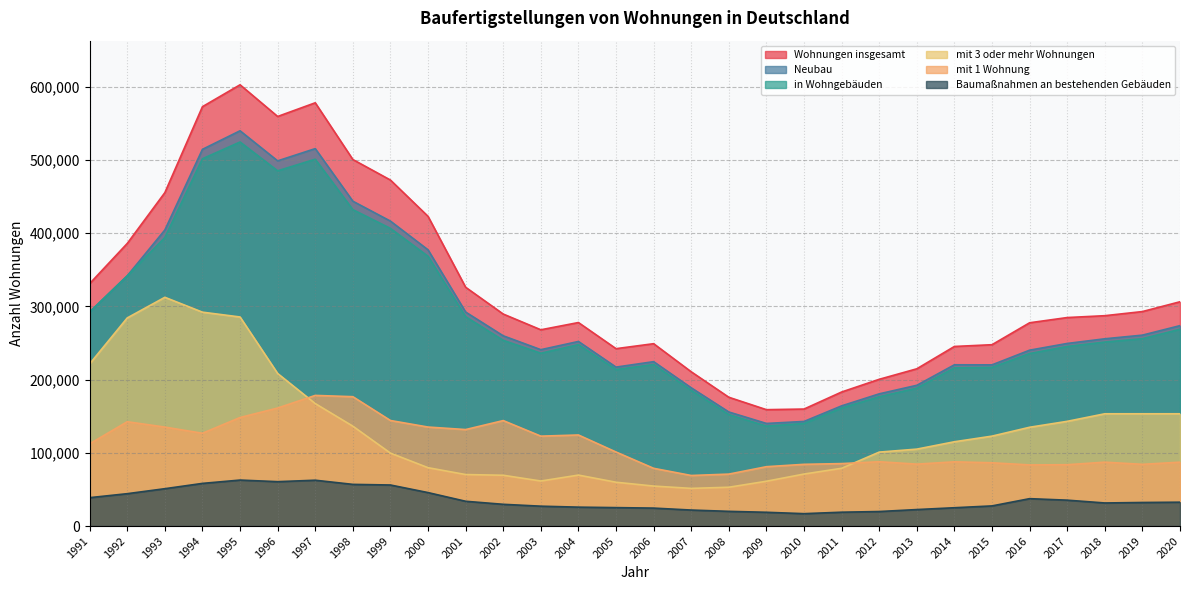

What is the difference between the second highest and second lowest values in the Neubau series?

372675